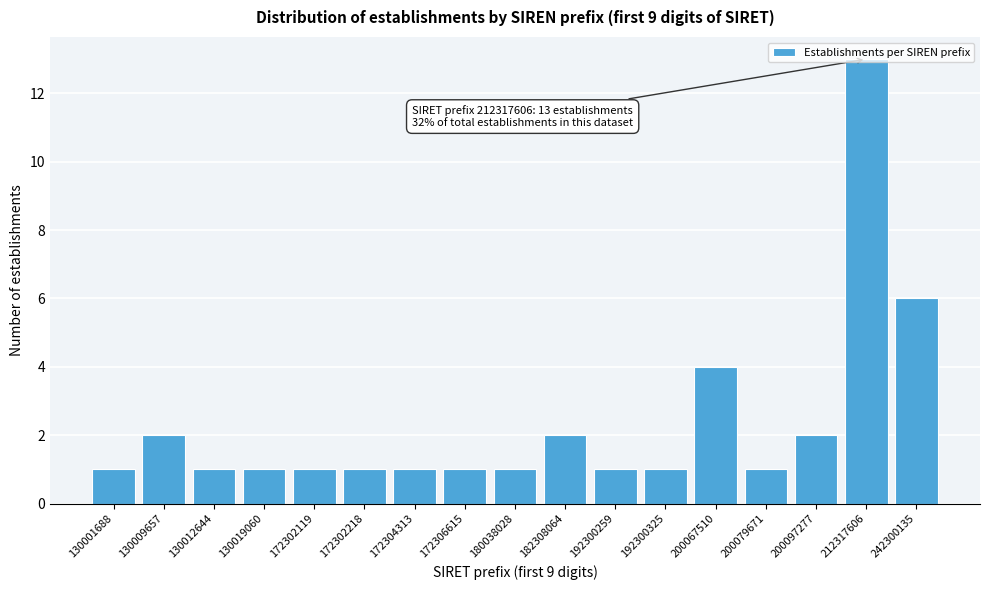

What is the value of the 10th bar from the left?

2